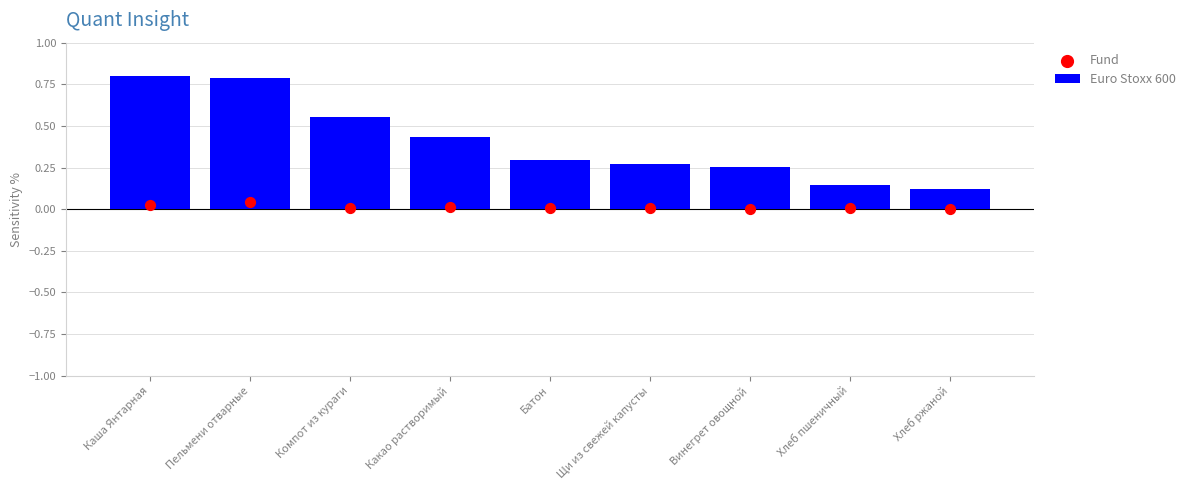

Is the value of Euro Stoxx 600 at Какао растворимый greater than the value of Fund at Компот из кураги?

Yes